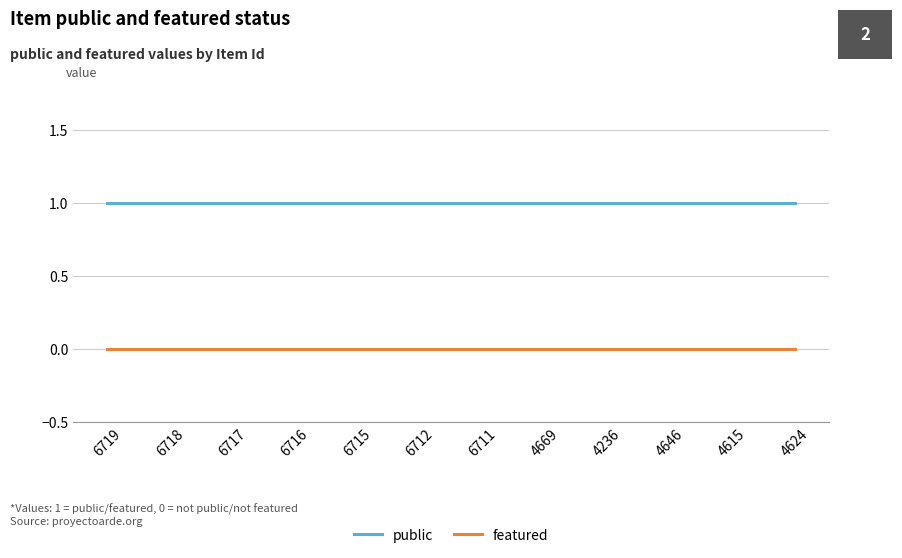

True or false: public and featured intersect in this chart.

False